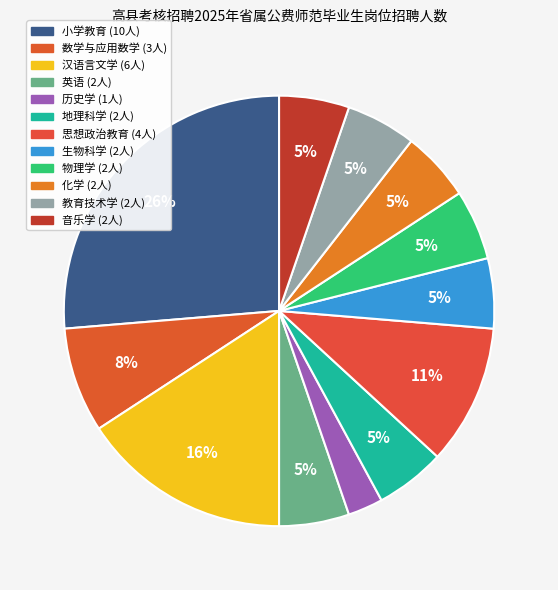

Combined, what portion of the pie is 英语 and 物理学?

10.5%